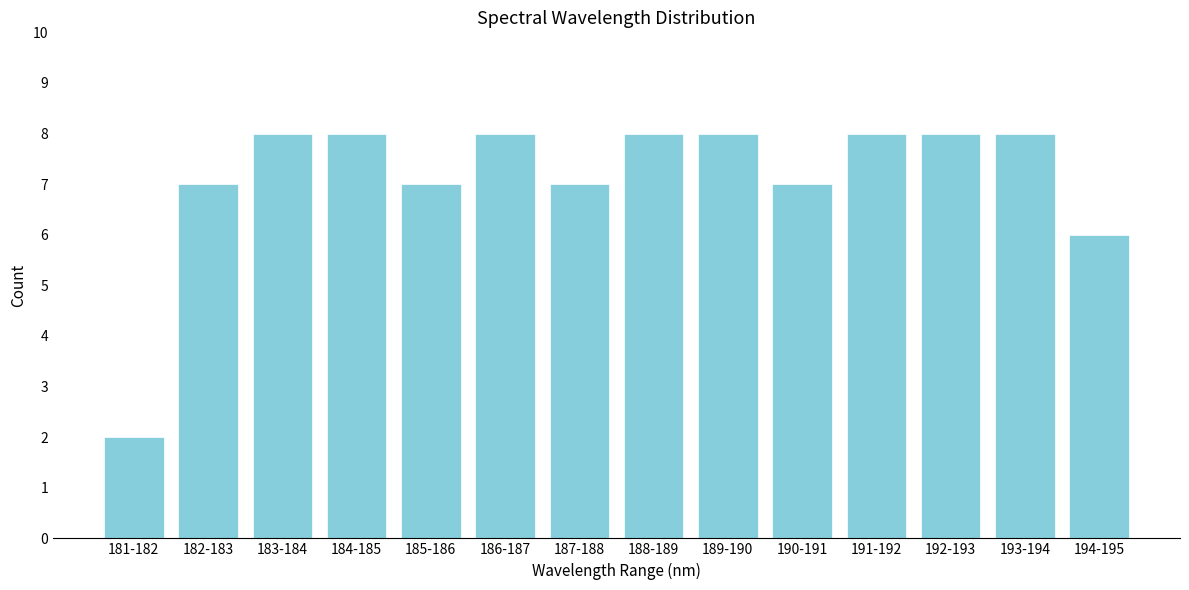

Reading left to right, what are all the values shown in this chart?

2	7	8	8	7	8	7	8	8	7	8	8	8	6